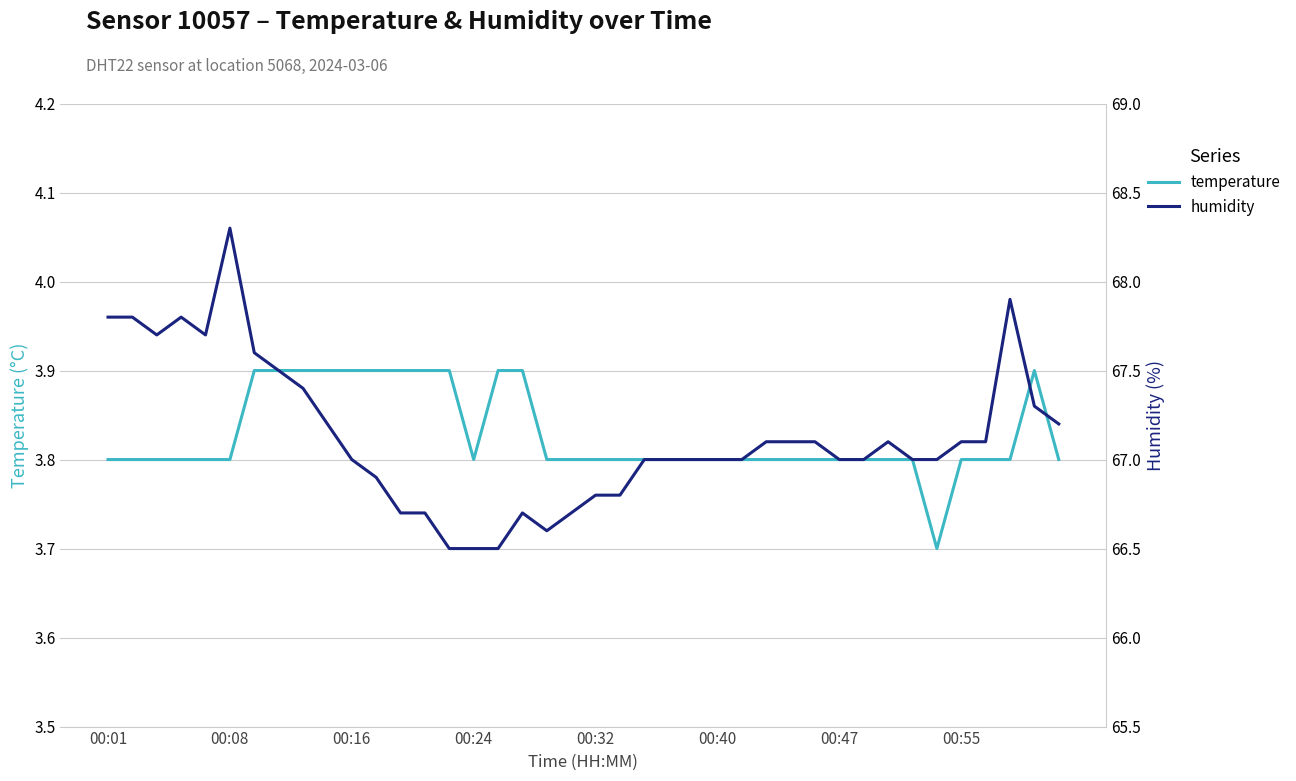

Reading left to right, extract all data points from this chart.

temperature: 3.8	3.8	3.8	3.8	3.8	3.8	3.9	3.9	3.9	3.9	3.9	3.9	3.9	3.9	3.9	3.8	3.9	3.9	3.8	3.8	3.8	3.8	3.8	3.8	3.8	3.8	3.8	3.8	3.8	3.8	3.8	3.8	3.8	3.8	3.7	3.8	3.8	3.8	3.9	3.8
humidity: 67.8	67.8	67.7	67.8	67.7	68.3	67.6	67.5	67.4	67.2	67.0	66.9	66.7	66.7	66.5	66.5	66.5	66.7	66.6	66.7	66.8	66.8	67.0	67.0	67.0	67.0	67.0	67.1	67.1	67.1	67.0	67.0	67.1	67.0	67.0	67.1	67.1	67.9	67.3	67.2